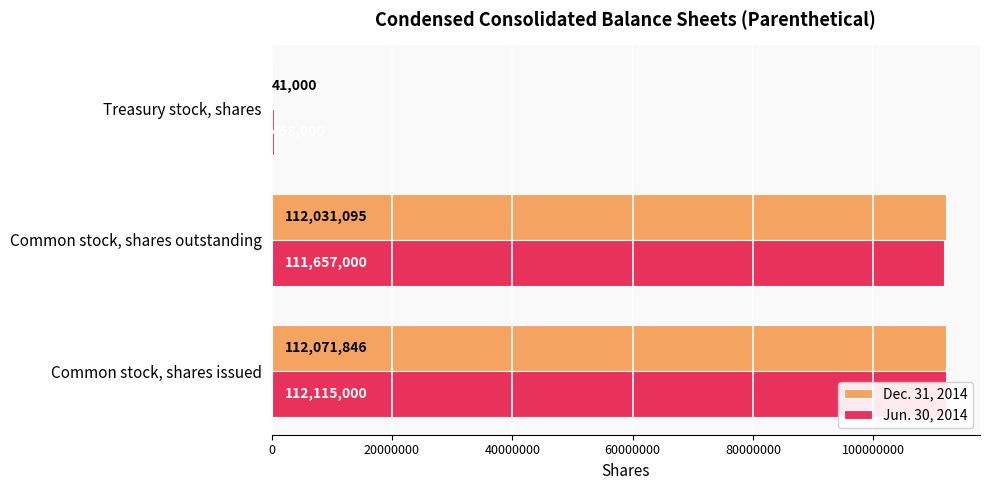

What is the difference between the second highest and minimum values in the Jun. 30, 2014 series?

111199000